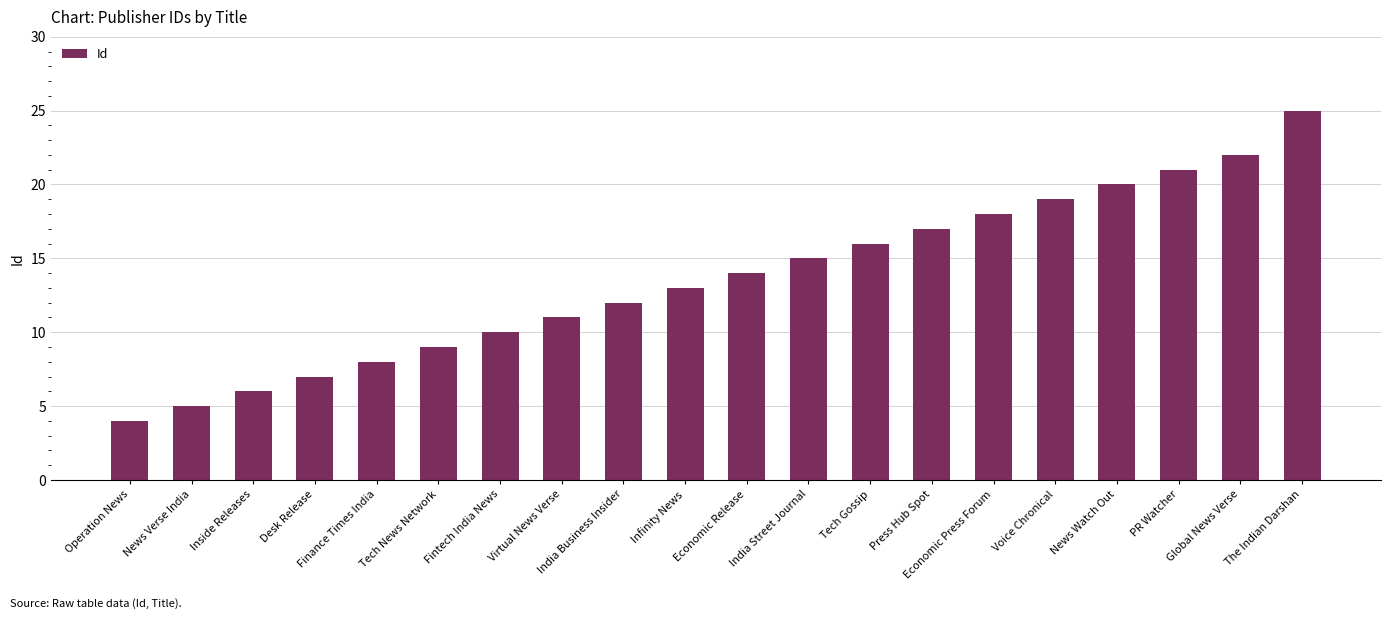

Reading left to right, what are all the values shown in this chart?

4	5	6	7	8	9	10	11	12	13	14	15	16	17	18	19	20	21	22	25